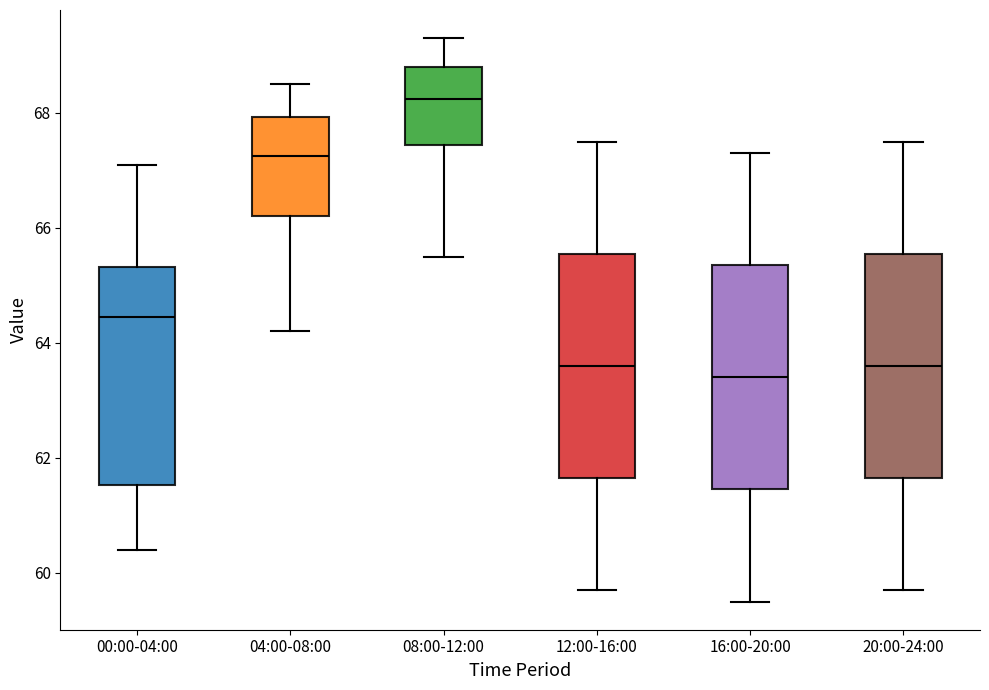

Where does the upper whisker of the box for 00:00-04:00 end on the y-axis? The values are not printed on the chart, so give them approximately, as read against the axis.

67.2